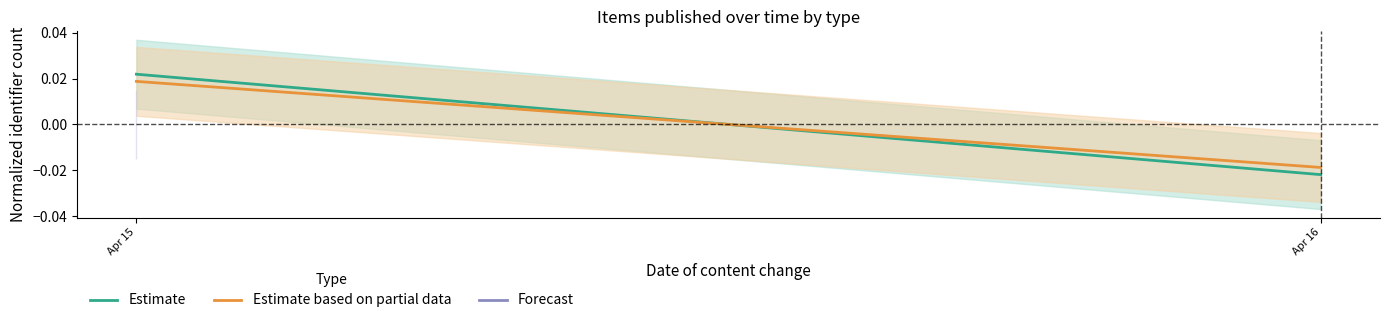

Which series has the largest total across all categories?

Estimate